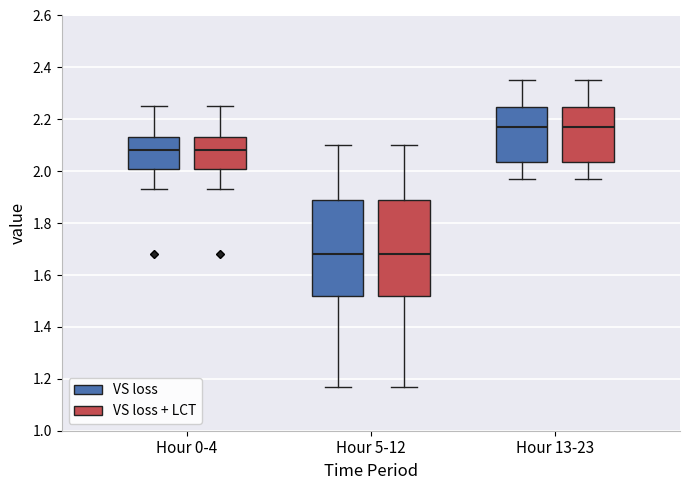

Reading left to right, transcribe this box plot: for each box, give where its median line is, the range the box spans, and where its two whiskers end, as read against the y-axis. The values are not printed on the chart, so give them approximately, as read against the axis.

Hour 0-4 (VS loss): median 2.08, box 2.02 to 2.14, whiskers 1.94 to 2.26
Hour 0-4 (VS loss + LCT): median 2.08, box 2.02 to 2.14, whiskers 1.94 to 2.26
Hour 5-12 (VS loss): median 1.68, box 1.52 to 1.90, whiskers 1.18 to 2.10
Hour 5-12 (VS loss + LCT): median 1.68, box 1.52 to 1.90, whiskers 1.18 to 2.10
Hour 13-23 (VS loss): median 2.18, box 2.04 to 2.24, whiskers 1.98 to 2.36
Hour 13-23 (VS loss + LCT): median 2.18, box 2.04 to 2.24, whiskers 1.98 to 2.36